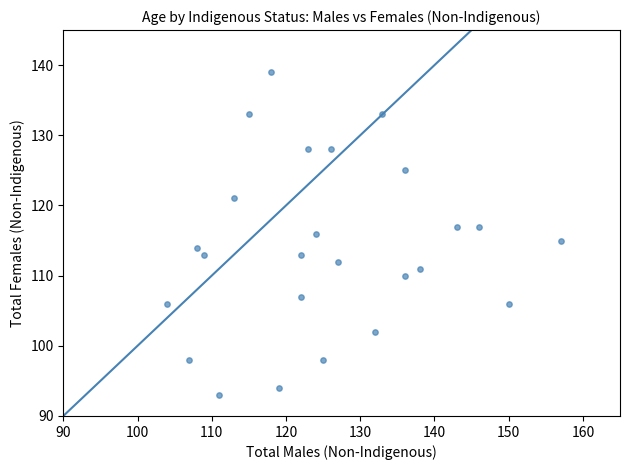

What is the range of Y values (max minus min)?

46